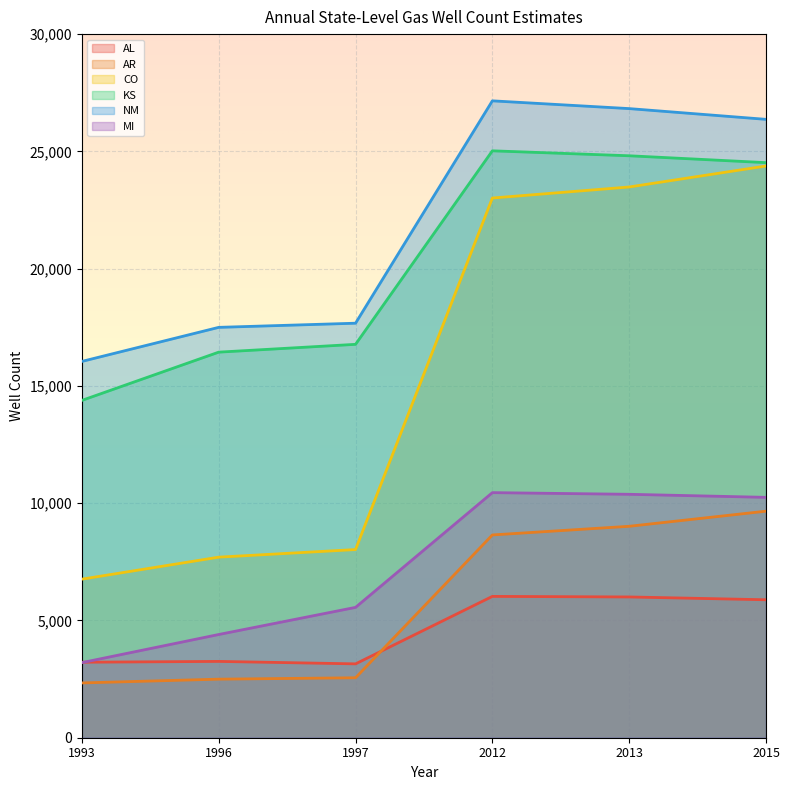

Between 2013 and 2015, which series saw the biggest shift?

CO